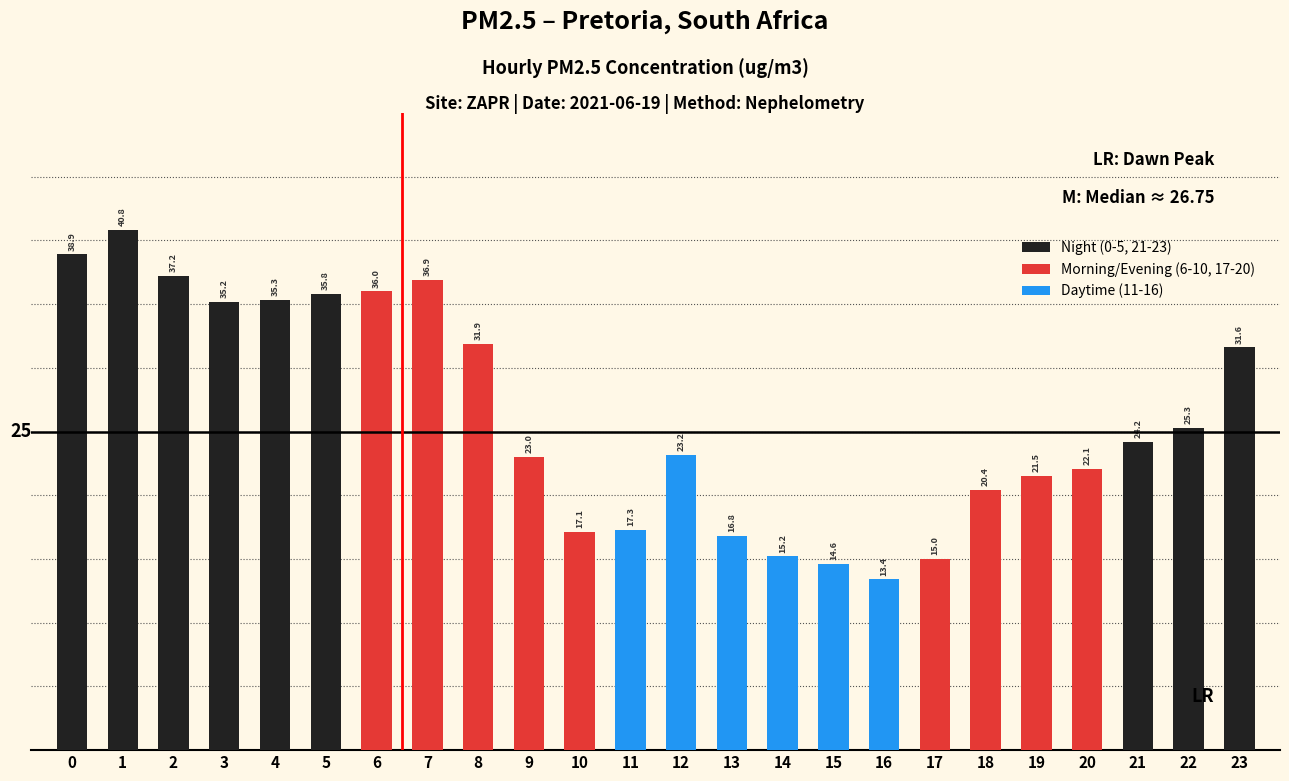

List the labels in order of value, largest first.

1, 0, 2, 7, 6, 5, 4, 3, 8, 23, 22, 21, 12, 9, 20, 19, 18, 11, 10, 13, 14, 17, 15, 16